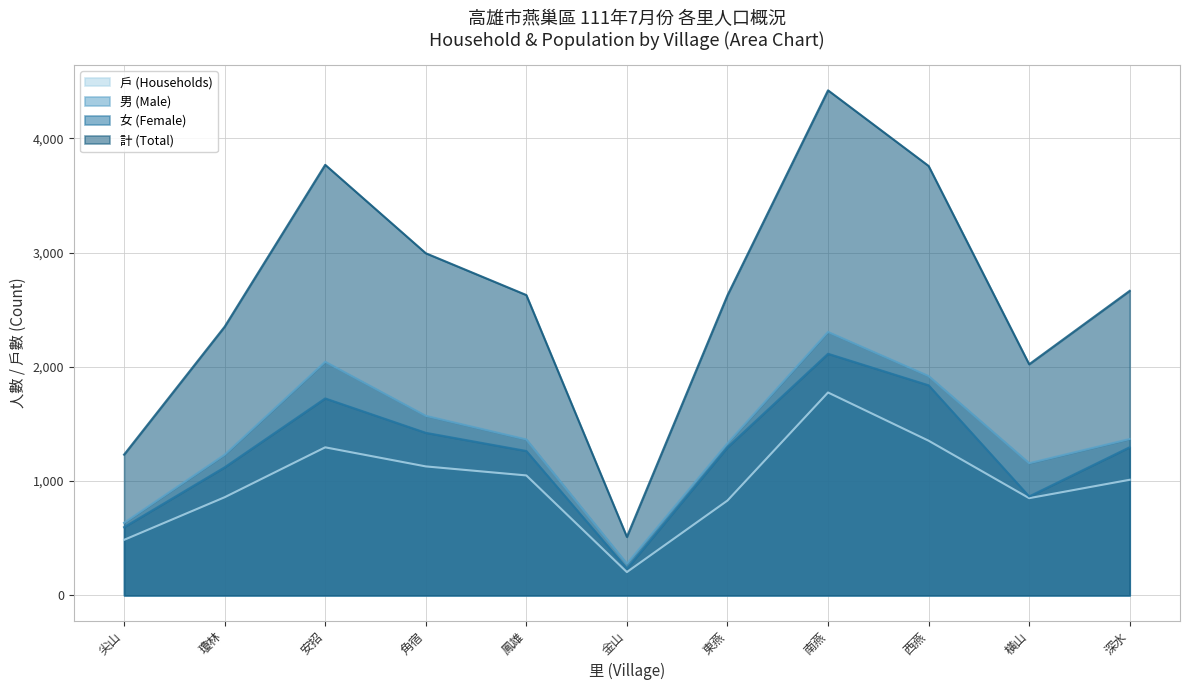

What is the greatest value displayed?

4421